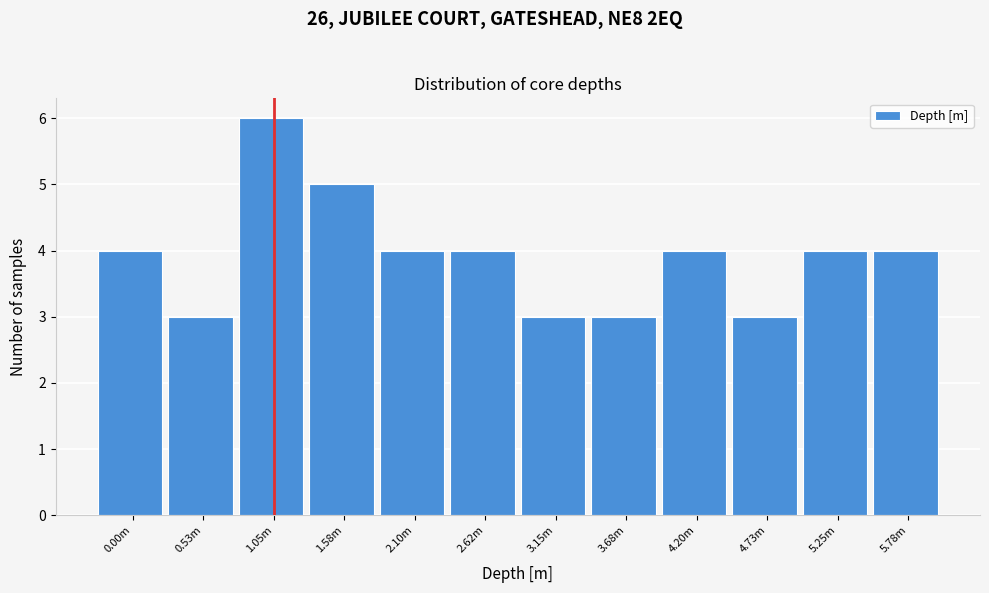

Reading right to left, list all the values displayed in this chart.

5.78m=4	5.25m=4	4.73m=3	4.20m=4	3.68m=3	3.15m=3	2.62m=4	2.10m=4	1.58m=5	1.05m=6	0.53m=3	0.00m=4